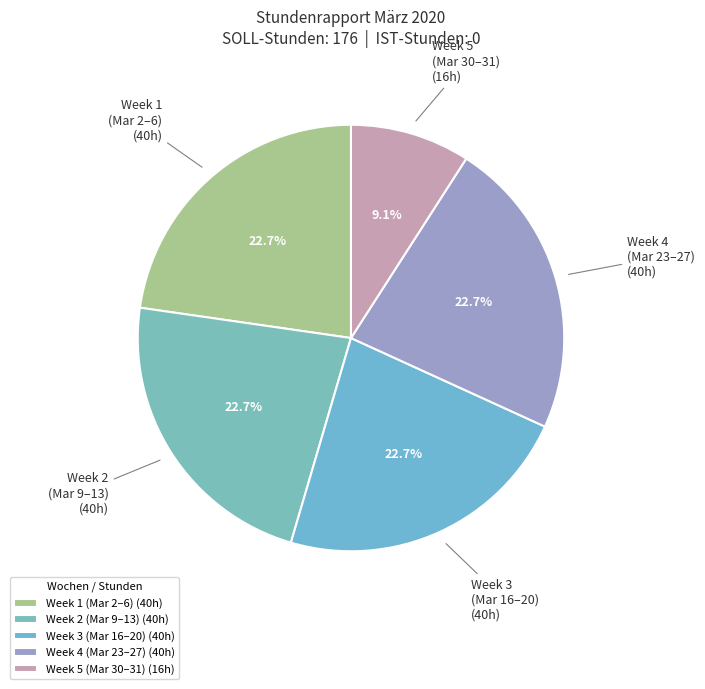

What is the smallest slice in the pie chart?

Week 5 (Mar 30–31) (16h)